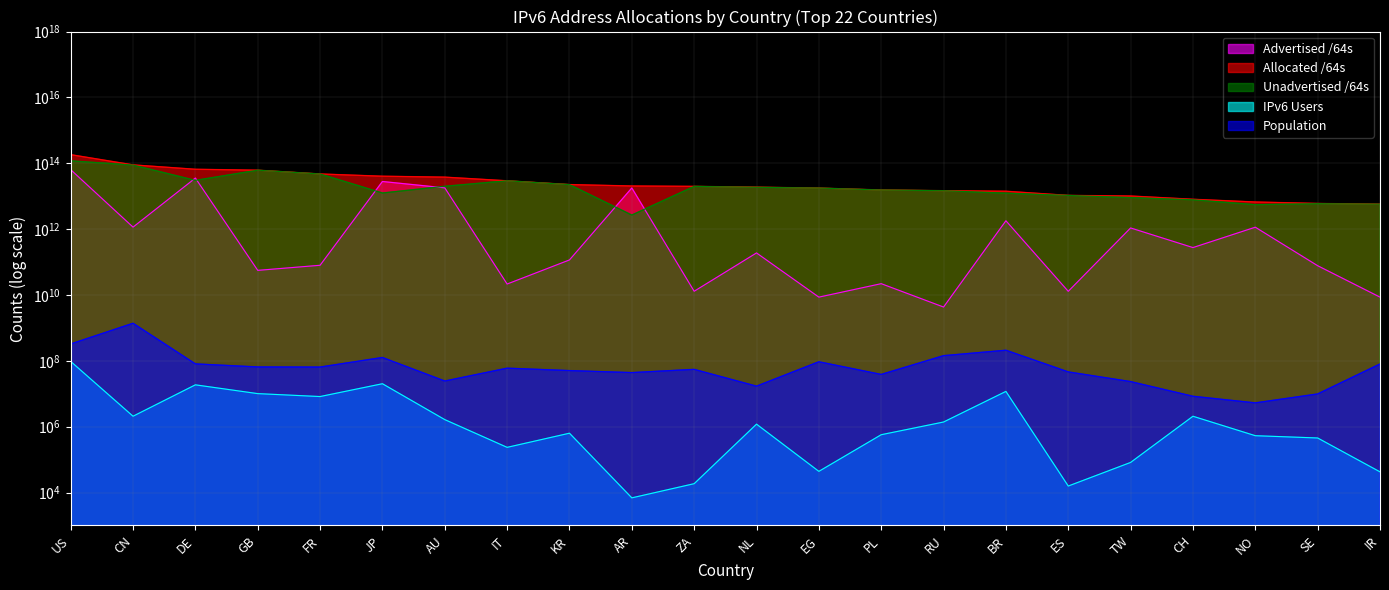

What are all the series names shown in the legend?

Advertised /64s, Allocated /64s, Unadvertised /64s, IPv6 Users, Population